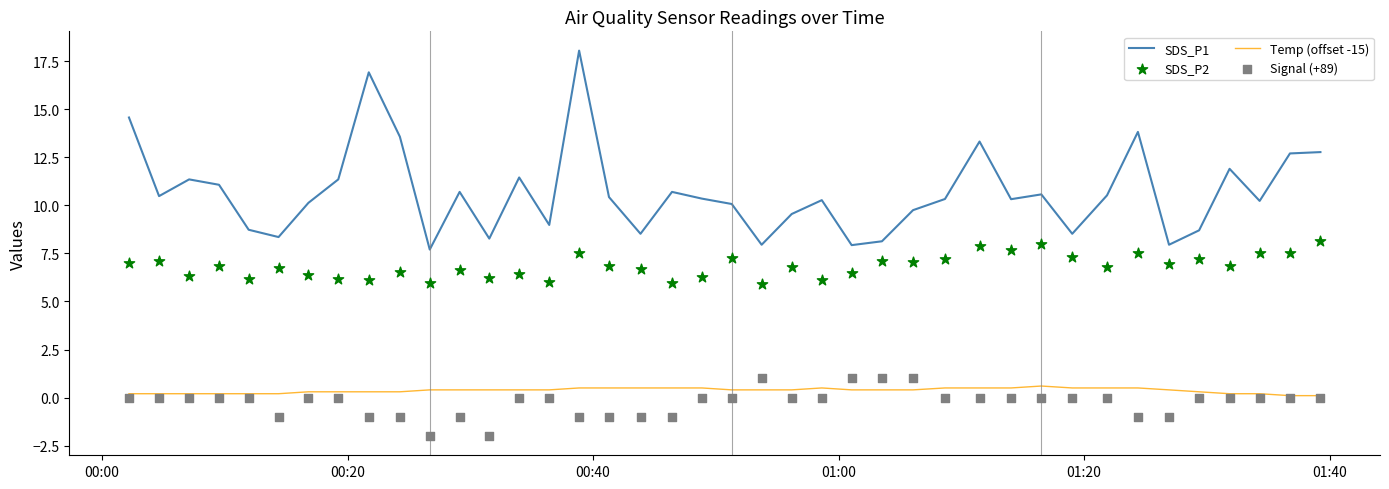

Which series reaches the minimum Y coordinate?

Signal (+89)